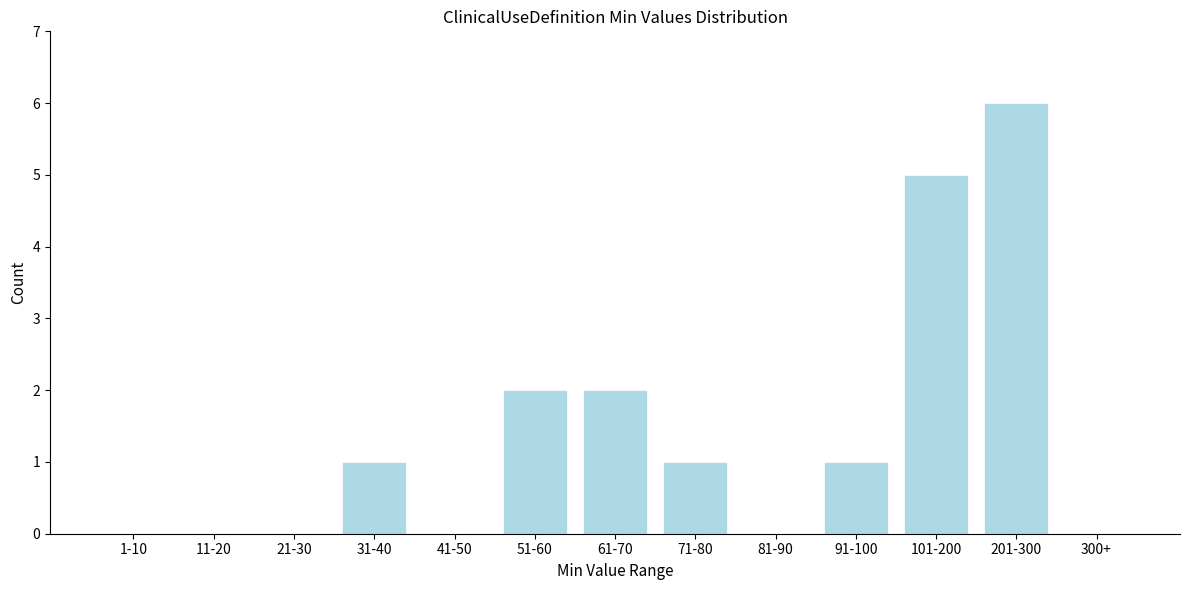

Reading left to right, transcribe all the data shown in this chart.

1-10=0	11-20=0	21-30=0	31-40=1	41-50=0	51-60=2	61-70=2	71-80=1	81-90=0	91-100=1	101-200=5	201-300=6	300+=0